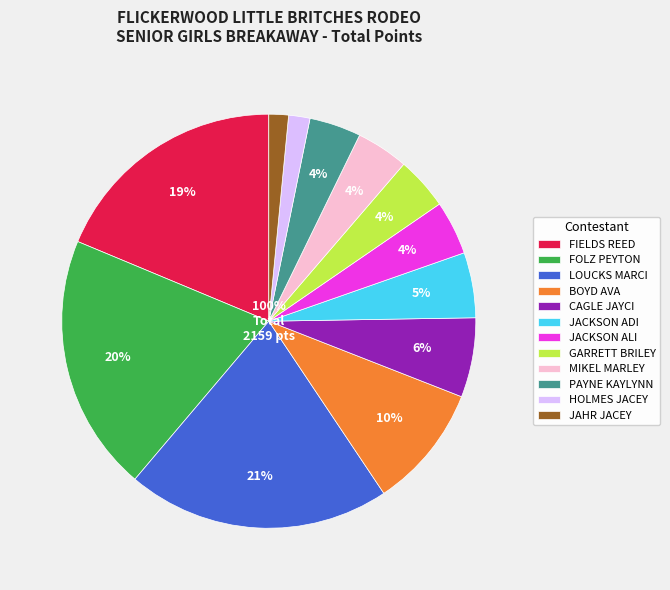

What is the change in value from FIELDS REED to JAHR JACEY?

-371